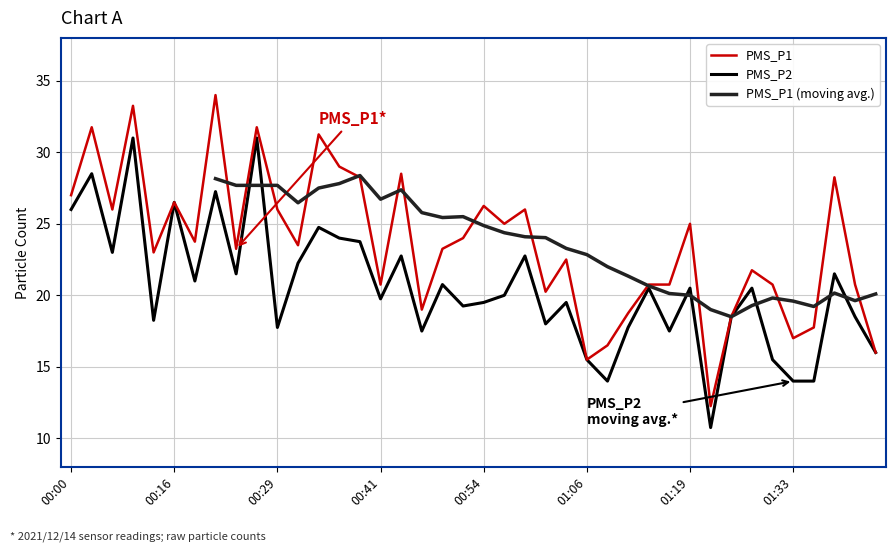

True or false: PMS_P1 and PMS_P2 intersect in this chart.

False